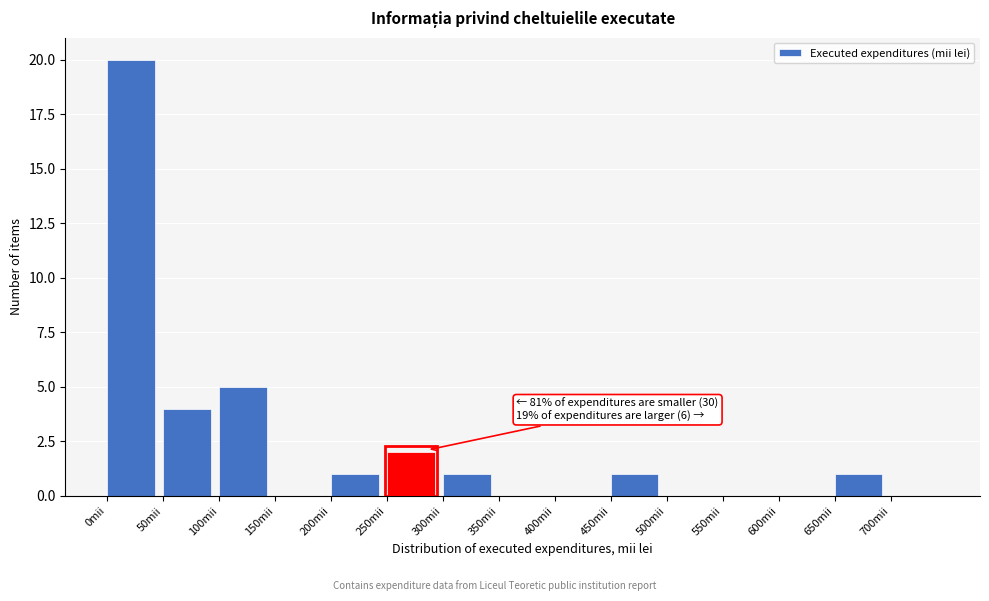

Over which range of the x-axis is the bar tallest?

0 to 50